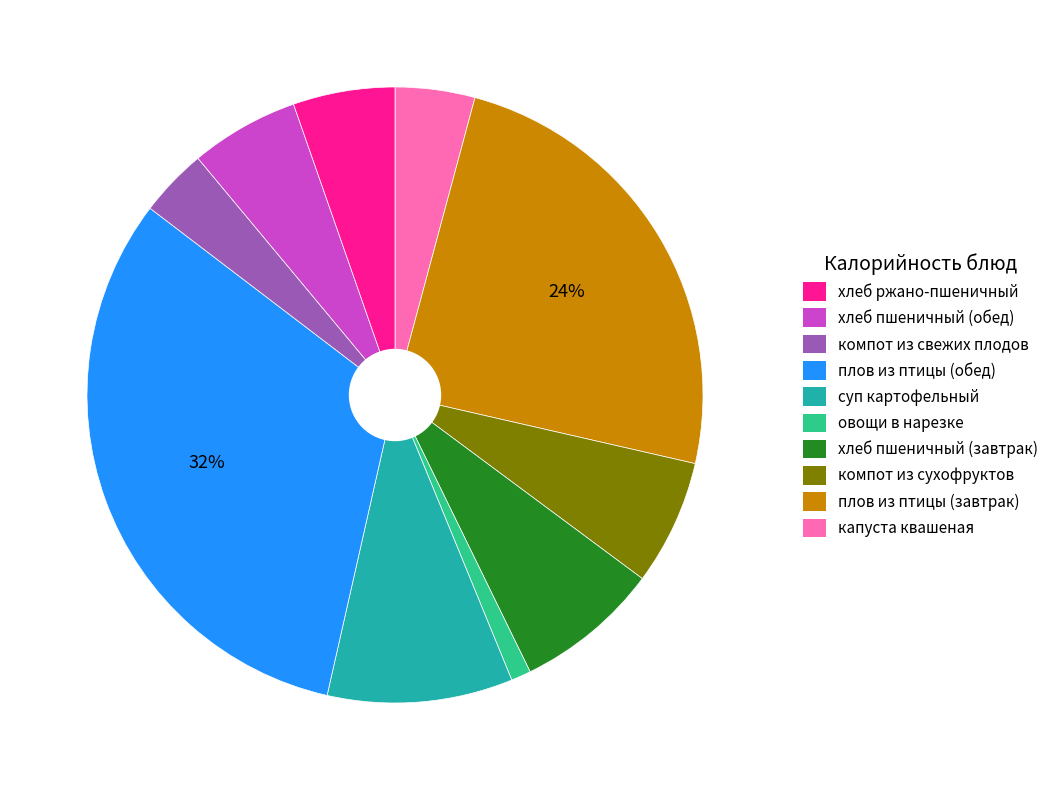

To the nearest percent, what is the difference between the largest and smallest slice percentages?

31%